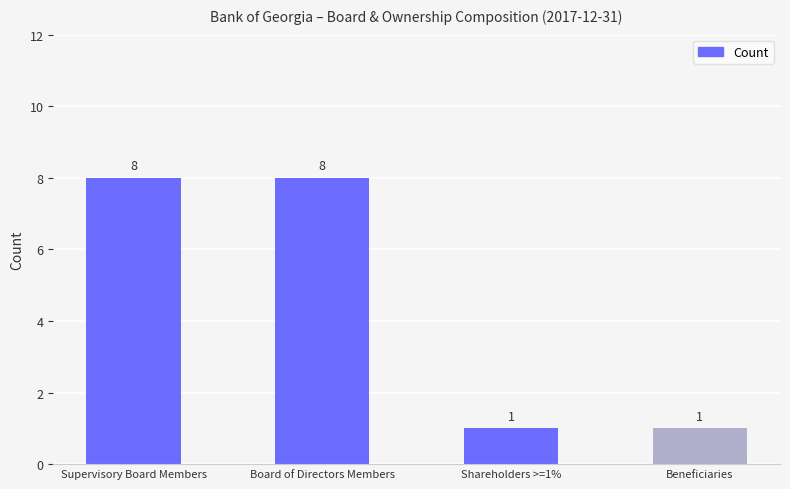

What is the value of the 2nd bar from the left?

8